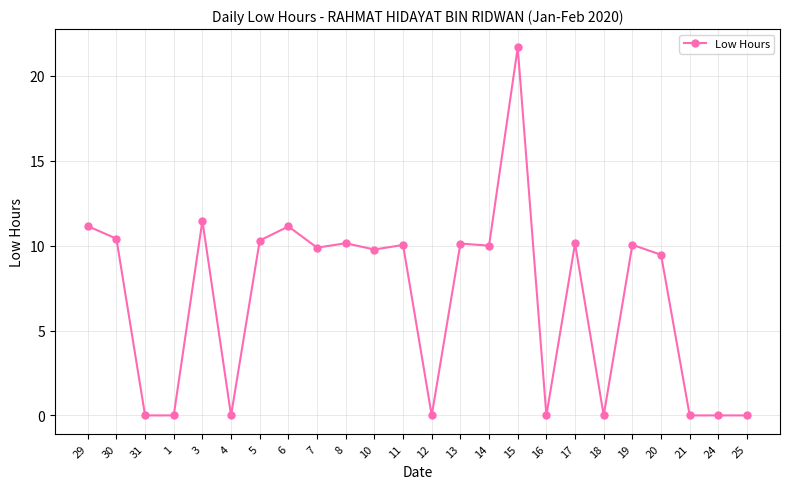

The value at 12 is 10.7. True or false?

False